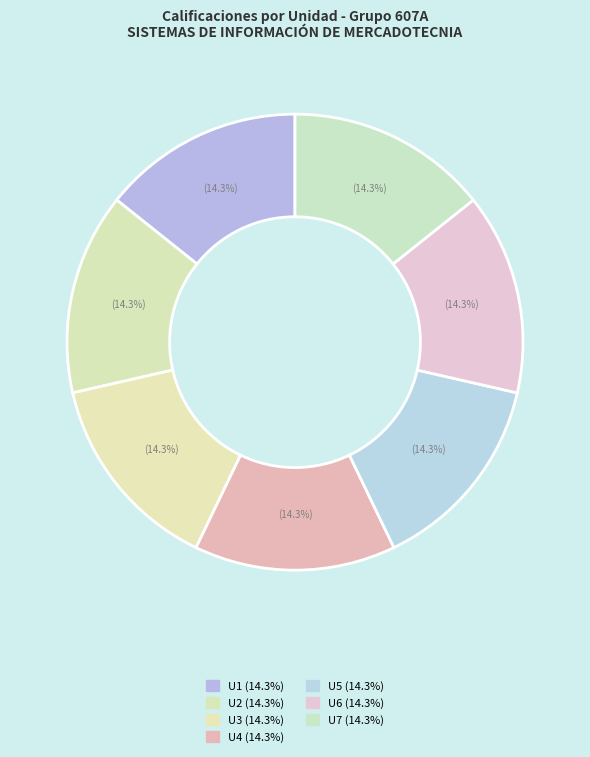

Which category has the biggest portion of the pie?

U1